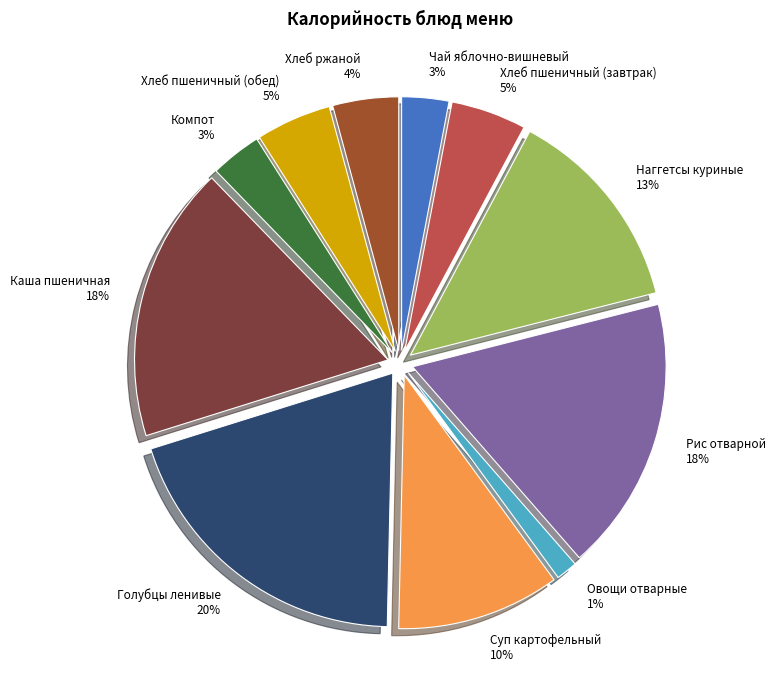

To the nearest percent, what percentage of the pie is Голубцы ленивые?

20%